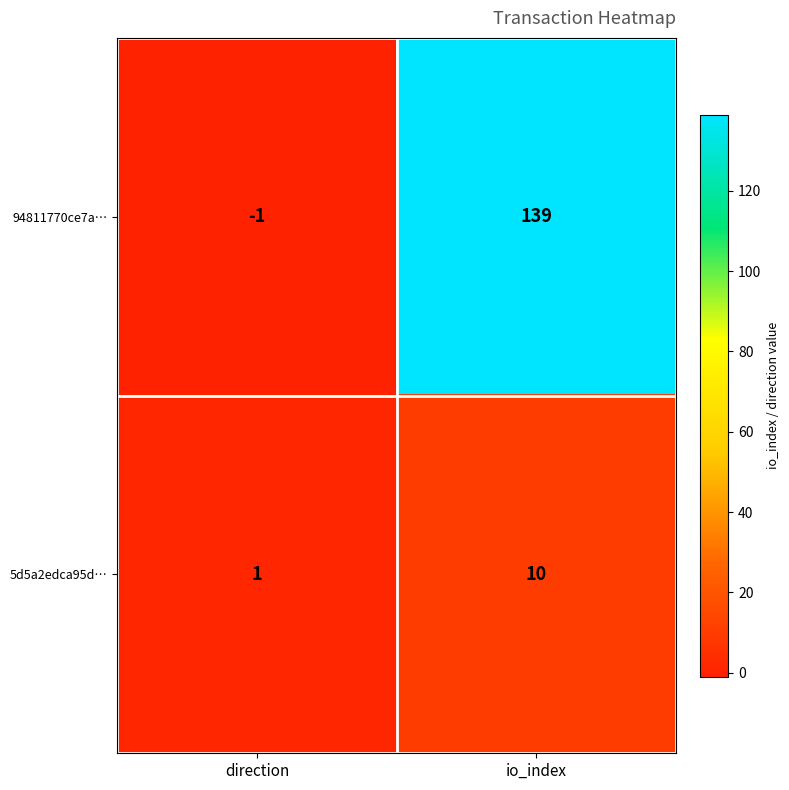

Which series changed the most between direction and io_index?

94811770ce7a…